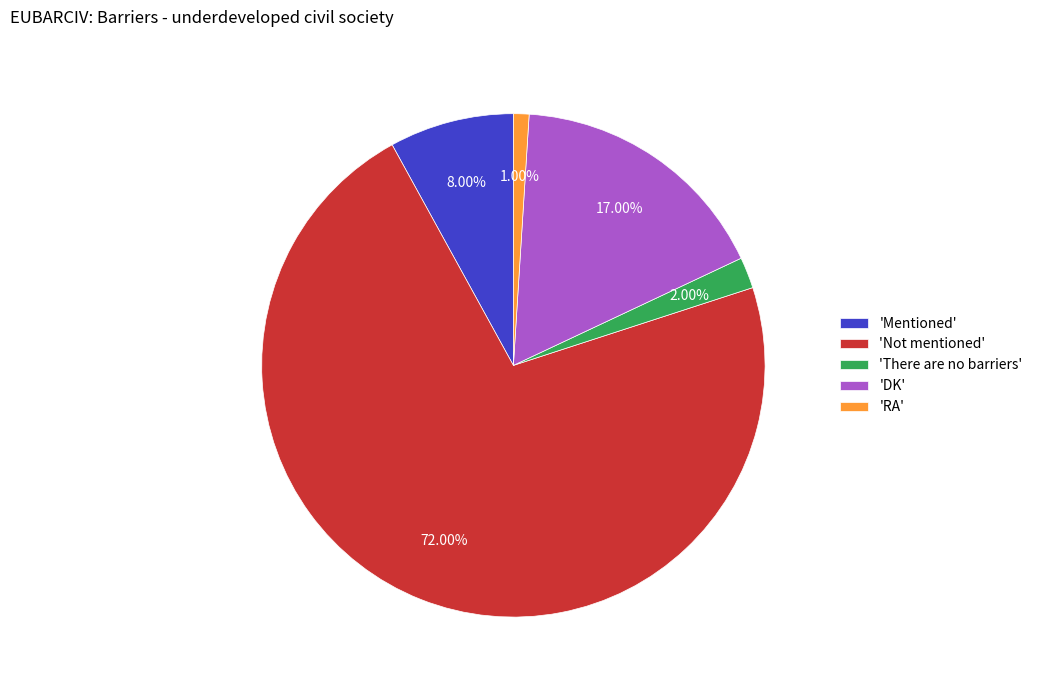

Which slice is the smallest?

'RA'